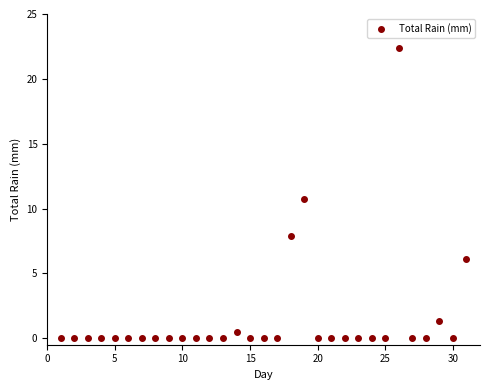

What Y value in the scatter plot is closest to 11?

10.7